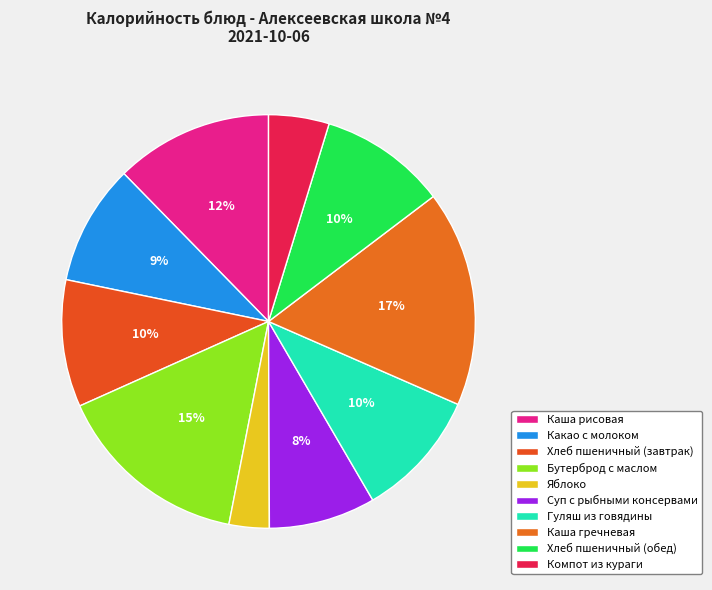

How many segments does this pie chart have?

10